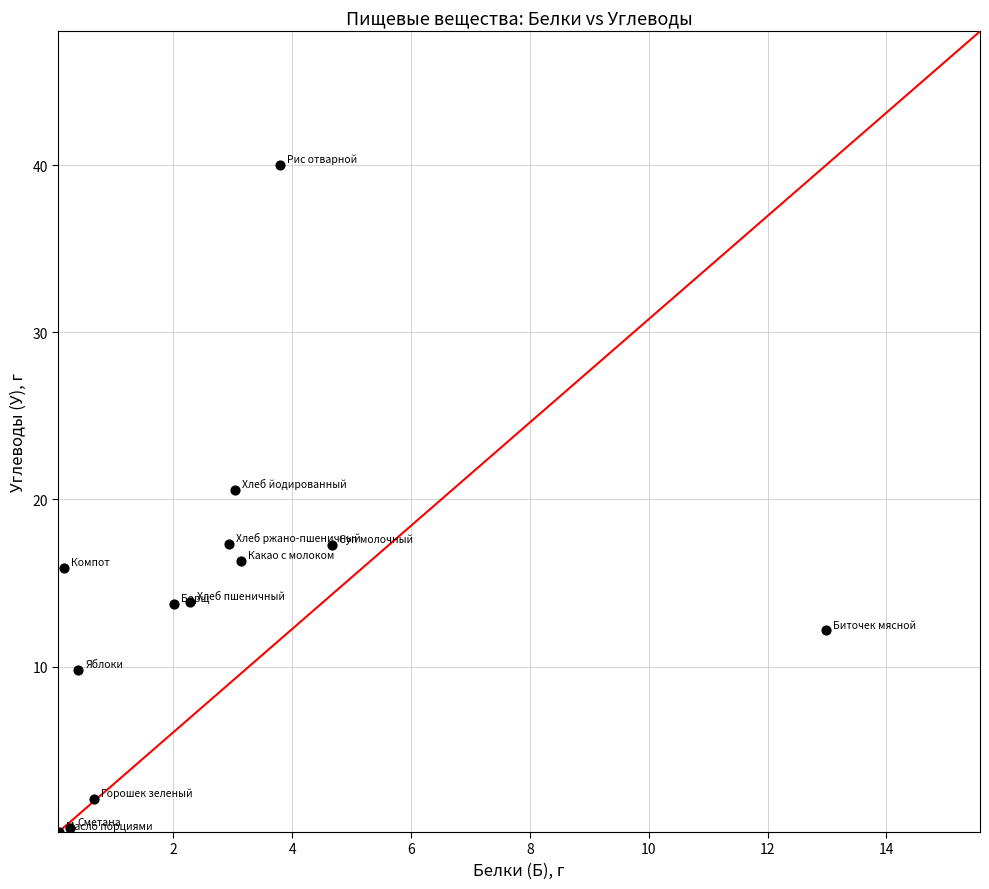

What Y value in the scatter plot is closest to 20?

20.6